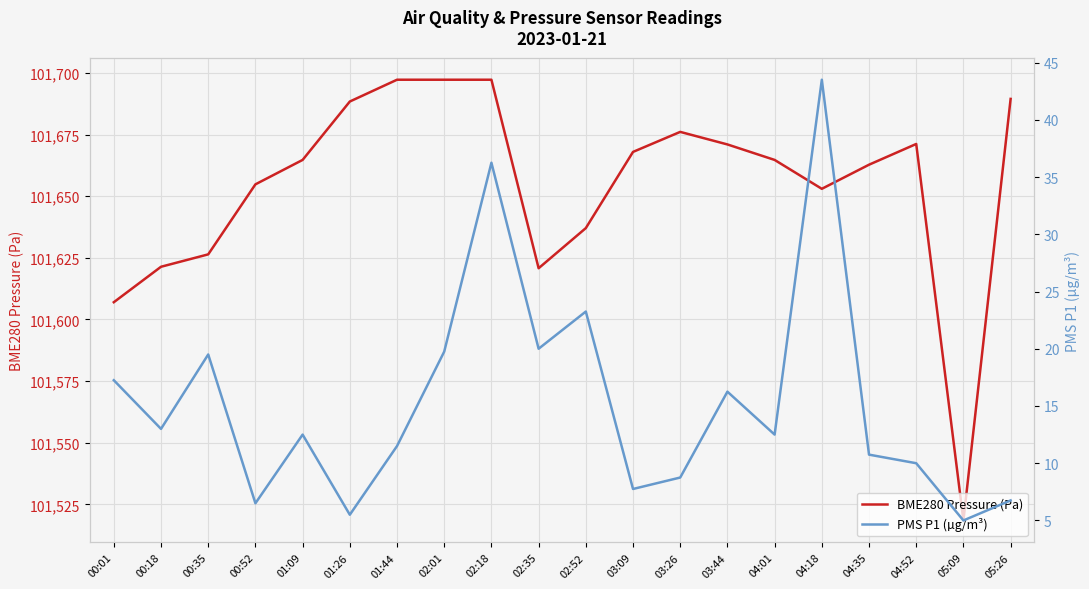

What is the value of the BME280 Pressure (Pa) point at the 1st from the left?

101607.0